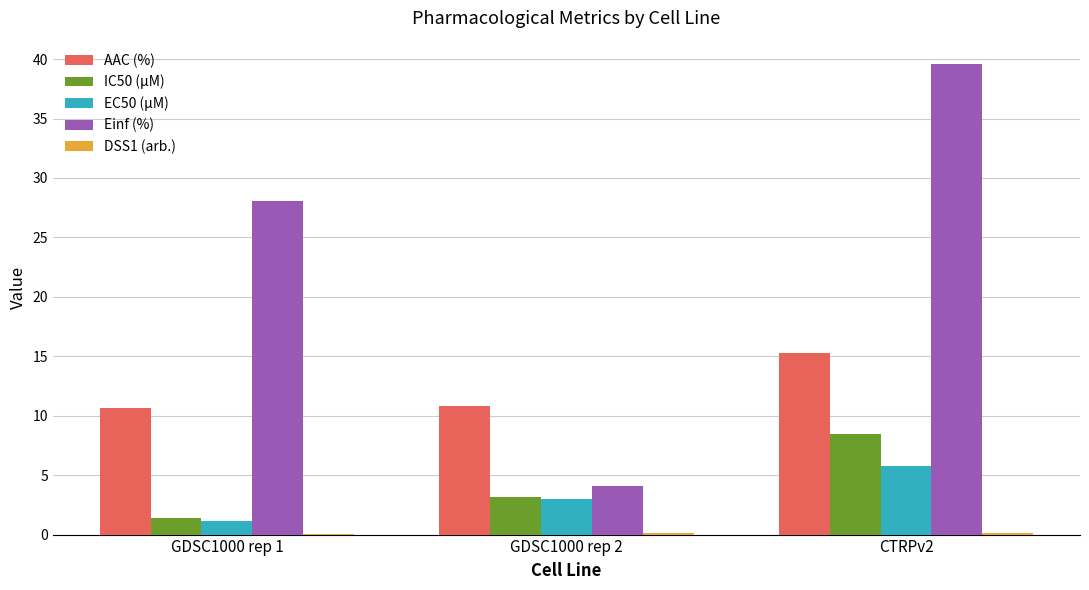

Which category has the highest value in the EC50 (µM) series?

CTRPv2